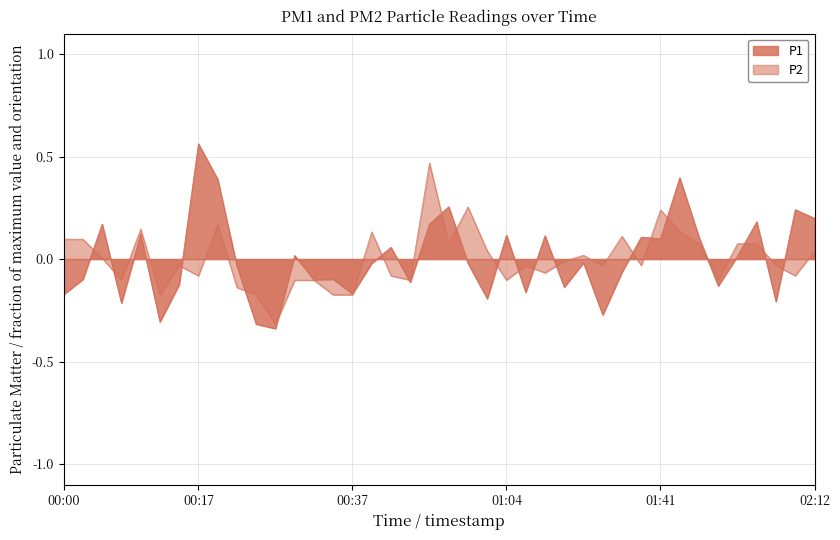

Rank the series at 00:22 from highest to lowest value.

P1, P2